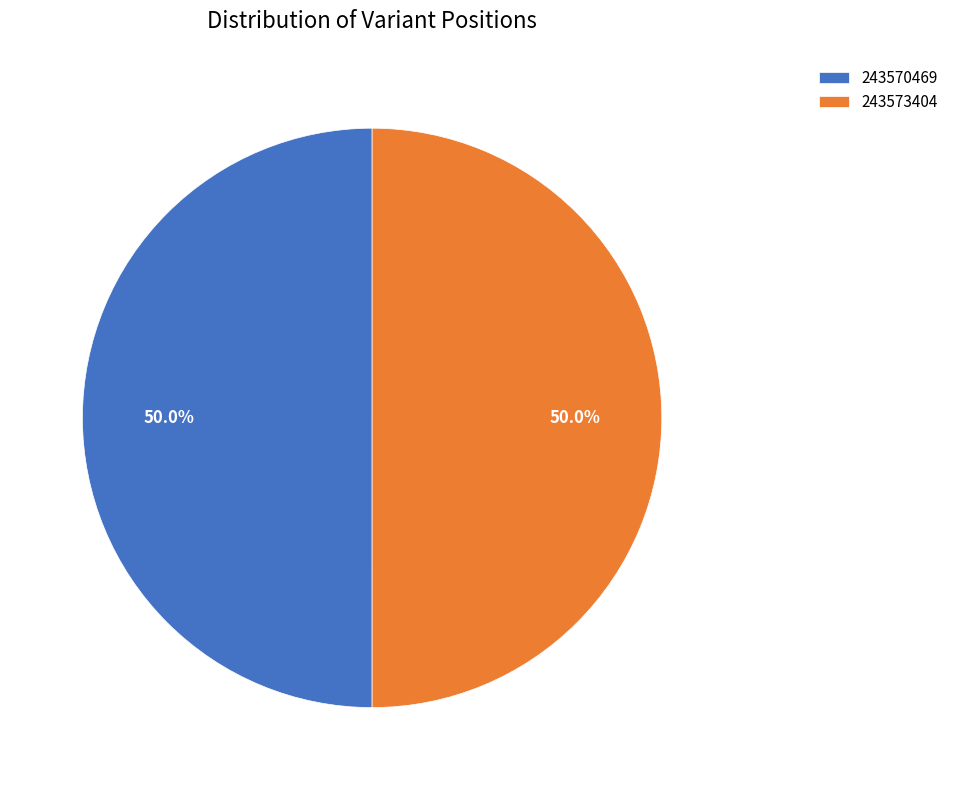

What portion of the pie excludes 243570469?

50.0%